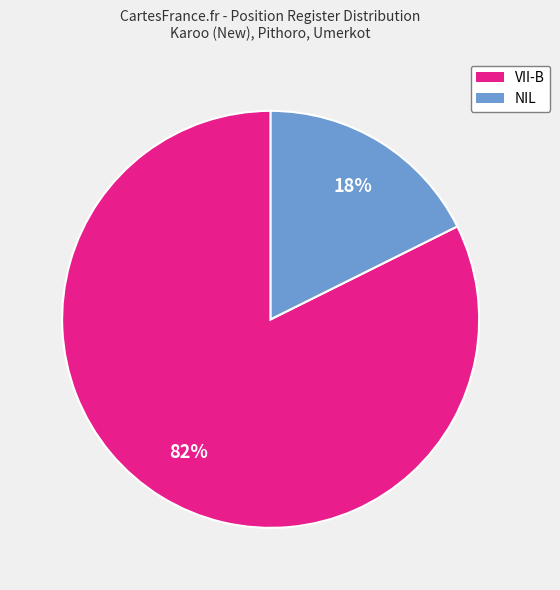

Which category has the smallest portion of the pie?

NIL